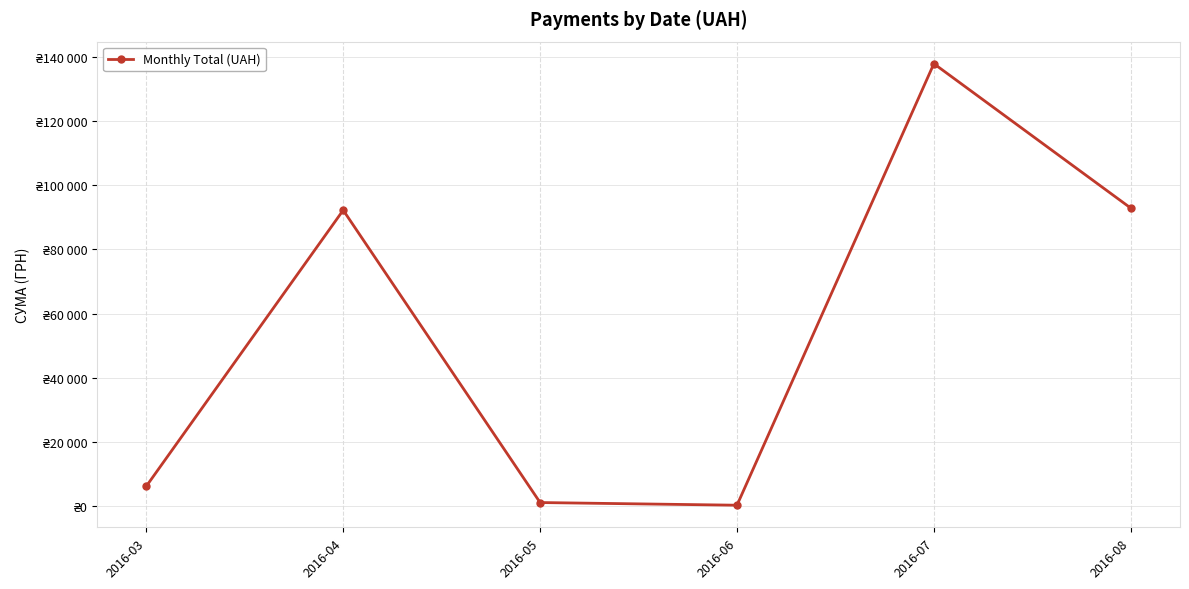

Reading right to left, transcribe all the data shown in this chart.

2016-08=92856.7	2016-07=137843.0	2016-06=300.0	2016-05=1134.2	2016-04=92212.2	2016-03=6218.4